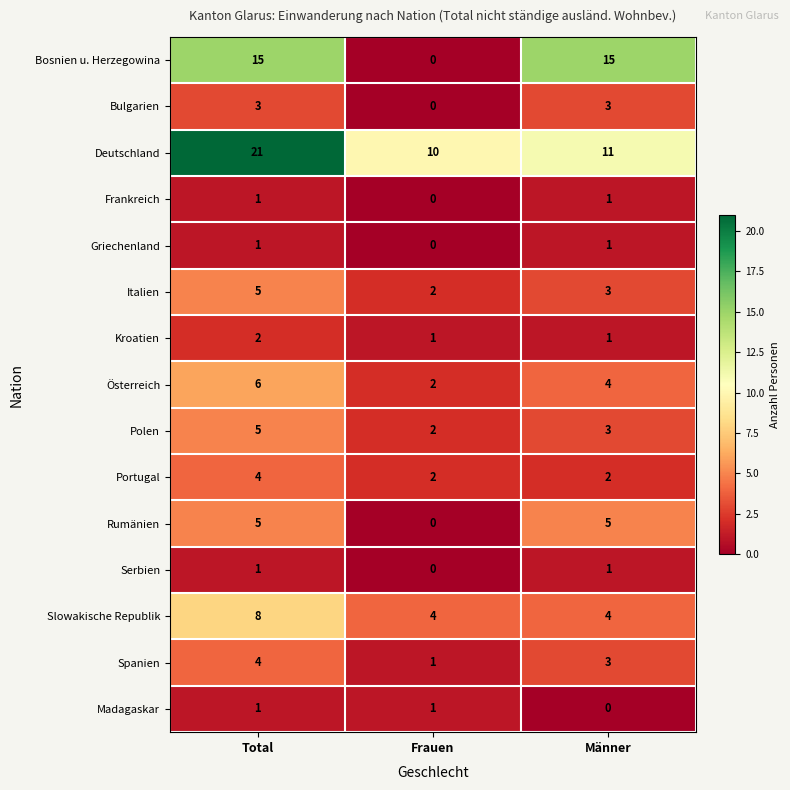

True or false: Serbien has a value of 0 at Frauen.

True